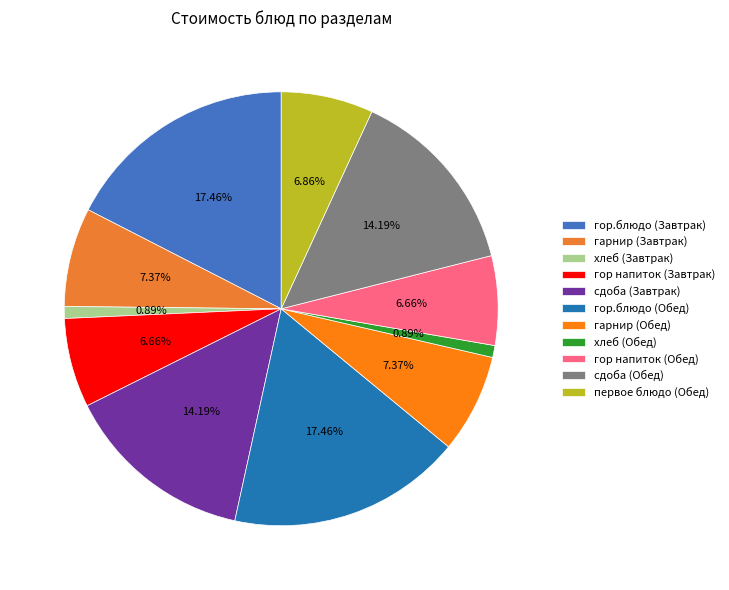

What percentage is the сдоба (Завтрак) slice, to the nearest percent?

14%